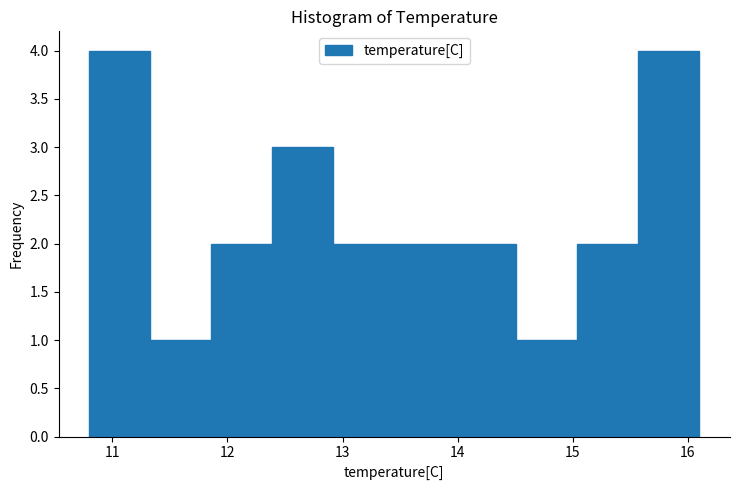

Reading left to right, transcribe this chart: for each bar, give the range it covers on the x-axis and its height. Neither the bar edges nor the heights are printed on the chart, so give them approximately, as read against the axes.

10.80 to 11.33: 4
11.33 to 11.86: 1
11.86 to 12.39: 2
12.39 to 12.92: 3
12.92 to 13.45: 2
13.45 to 13.98: 2
13.98 to 14.51: 2
14.51 to 15.04: 1
15.04 to 15.57: 2
15.57 to 16.10: 4